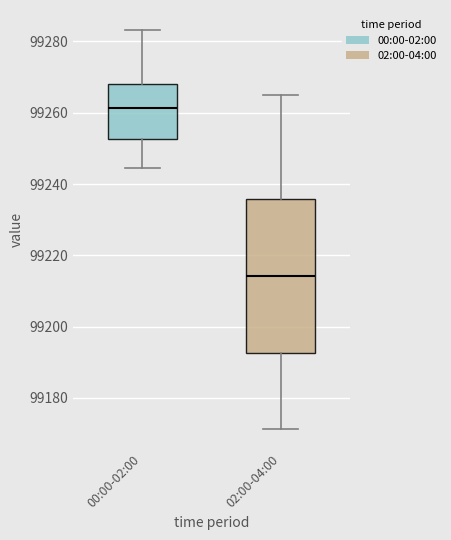

Comparing the boxes themselves (not the whiskers), which one is the tallest?

02:00-04:00